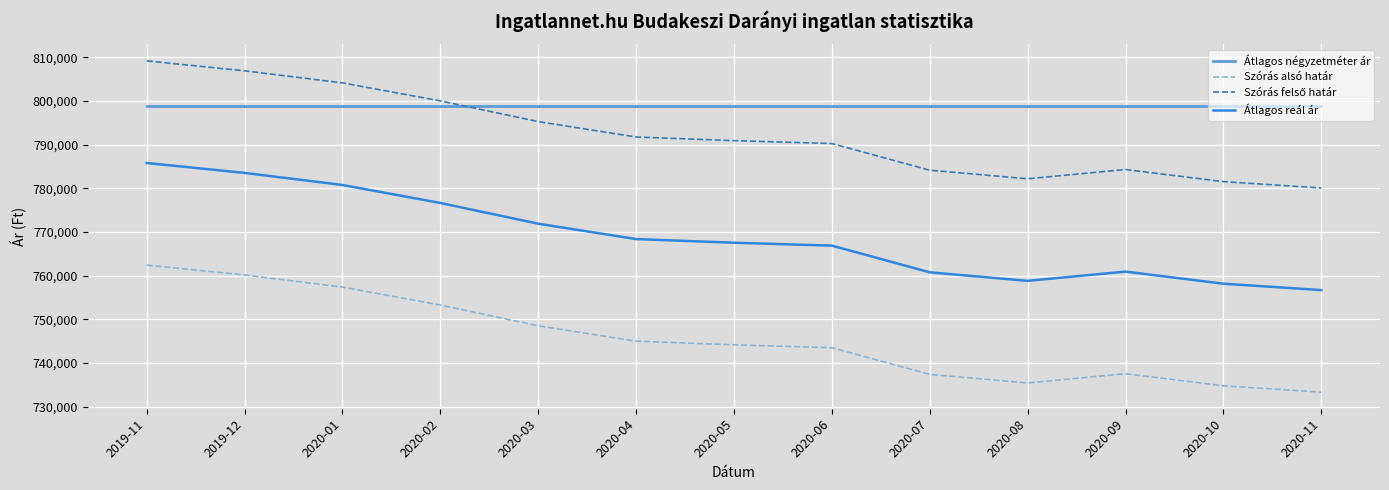

Which category has the lowest value in the Szórás alsó határ series?

2020-11